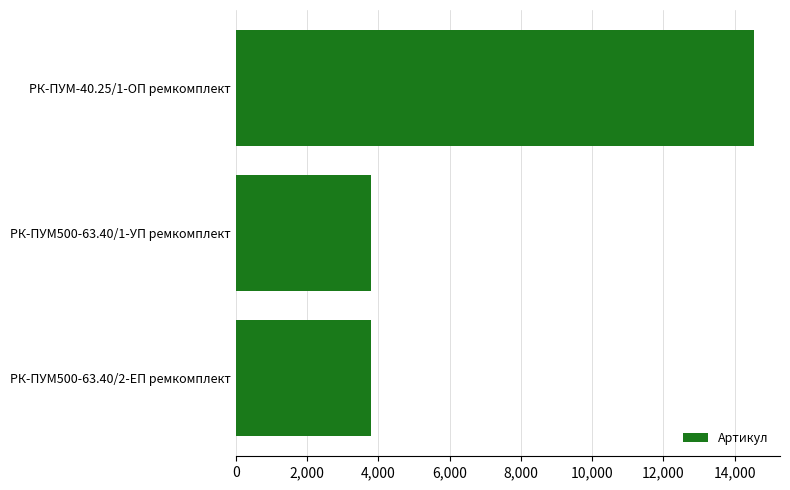

What is the sum of all values?

22150